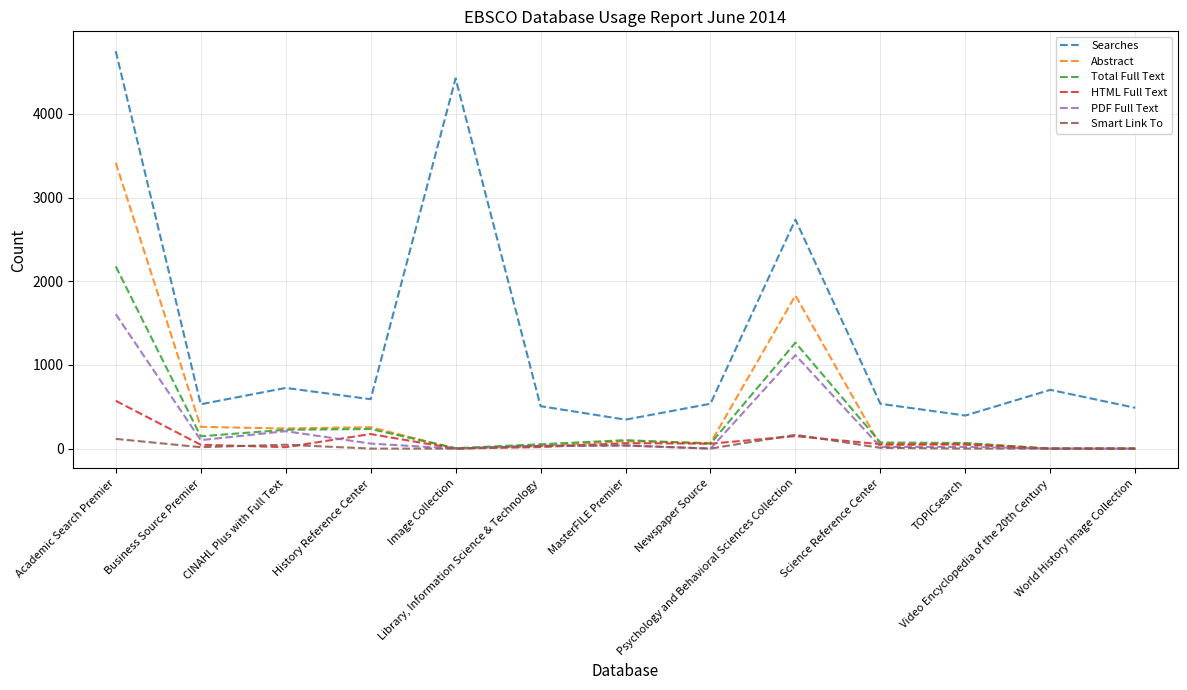

Which category has the highest value across all series?

Academic Search Premier